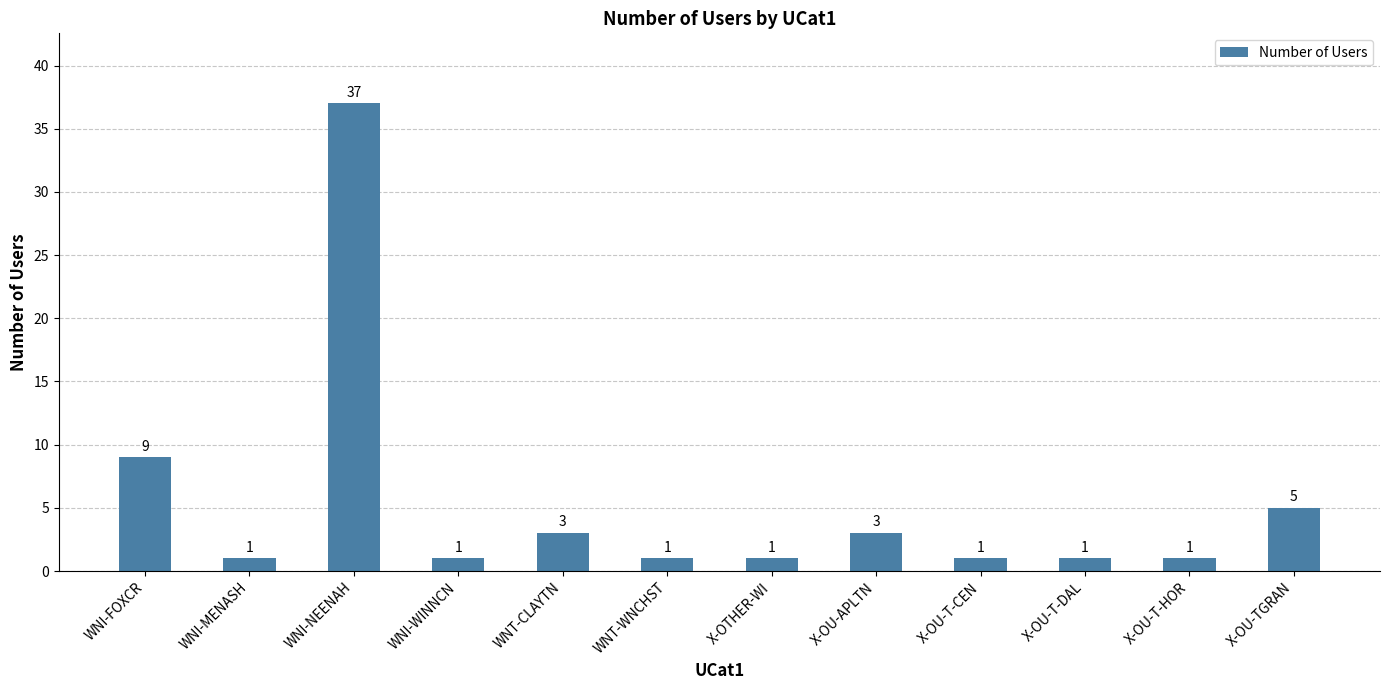

At which category does the chart reach its peak across all series?

WNI-NEENAH